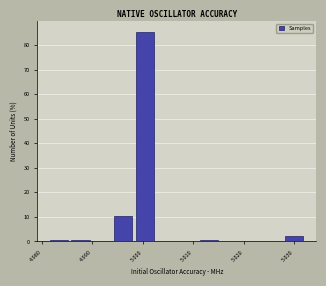

Over which range of the x-axis is the bar tallest?

4.998 to 5.002